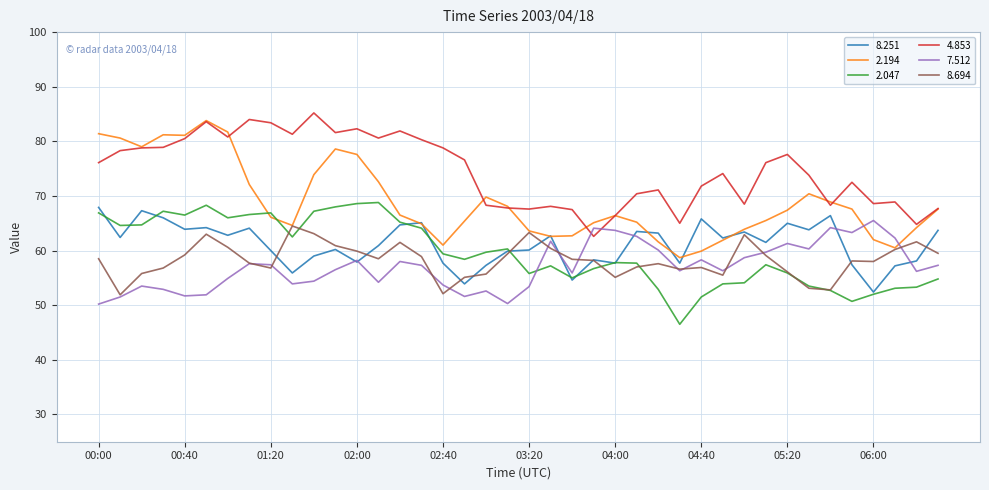

What is the maximum value for 4.853?

85.2